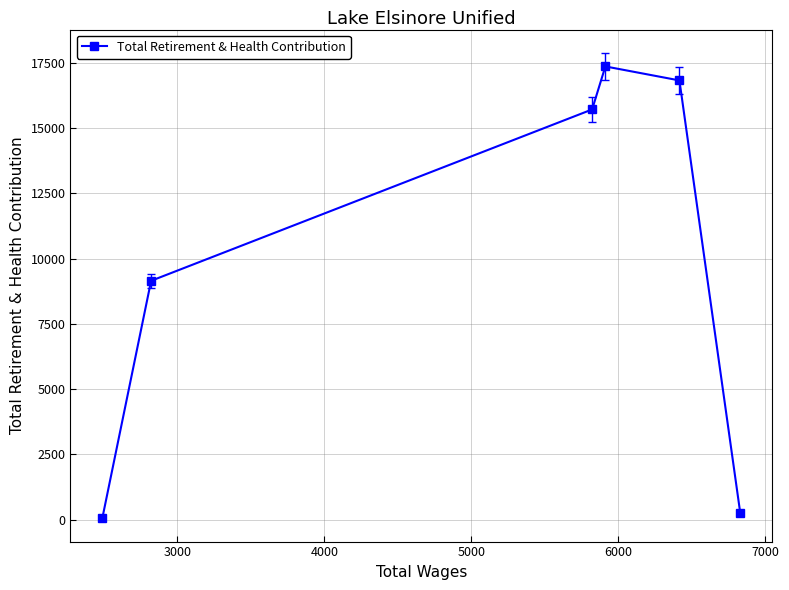

How many interior local peaks (higher than both neighbors) does the data have?

1